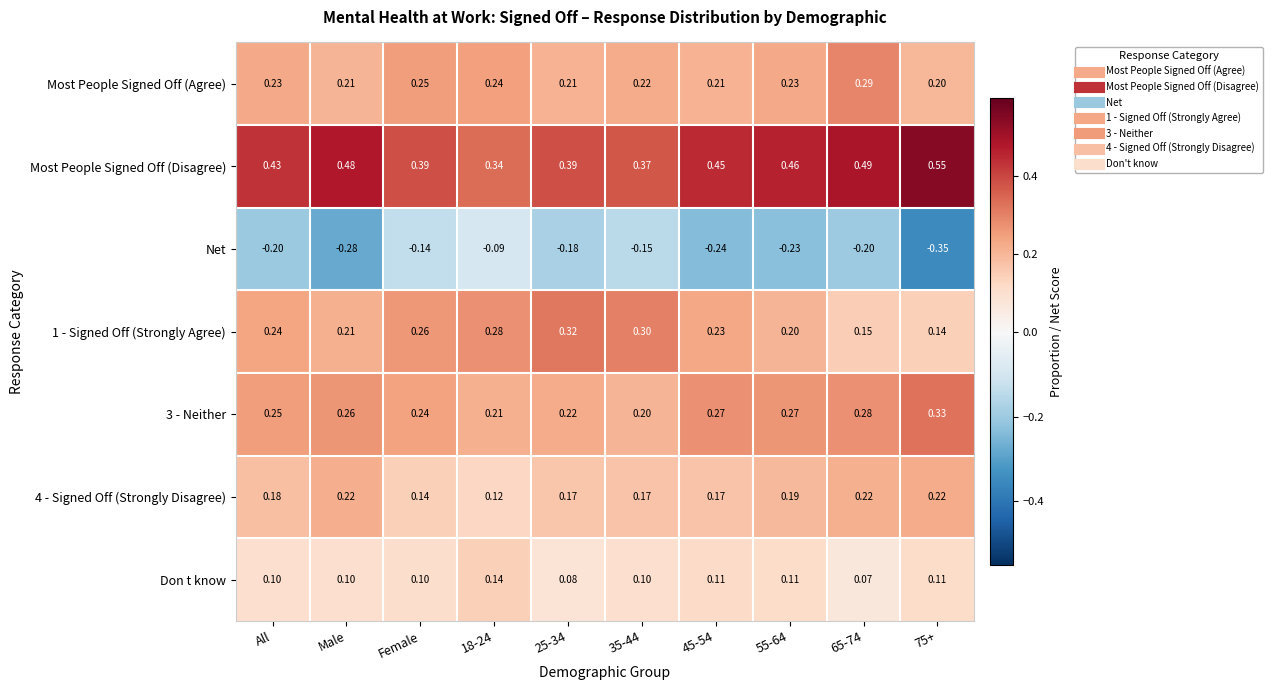

Which series has the largest range (max minus min)?

Net